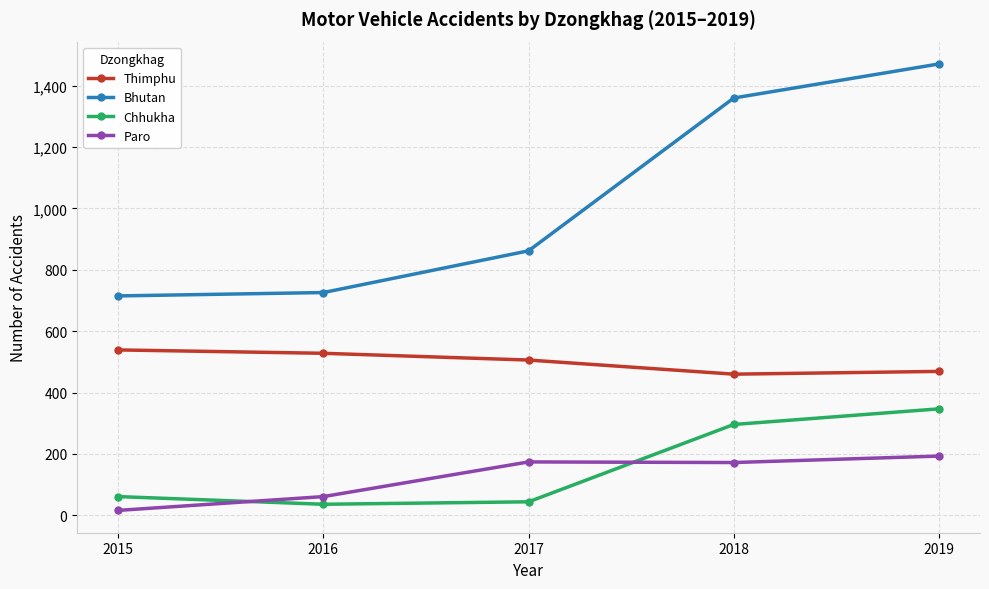

True or false: Thimphu has more than 2 points higher than both neighbors.

False